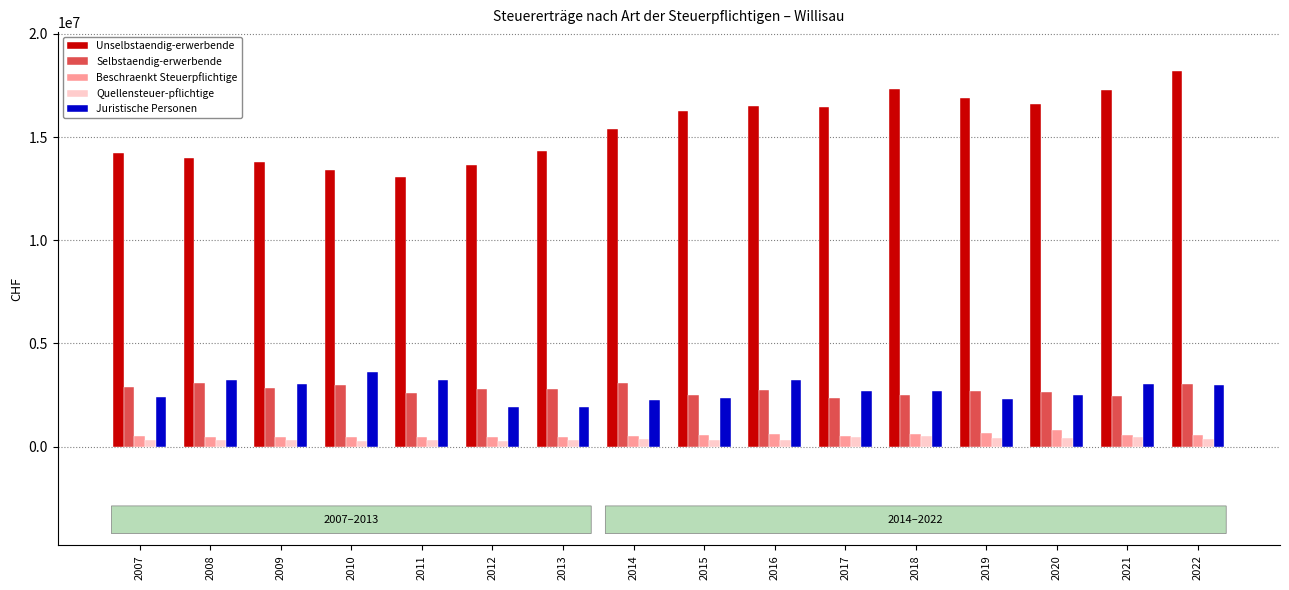

What is the value of the Juristische Personen bar at the 12th from the left?

2695113